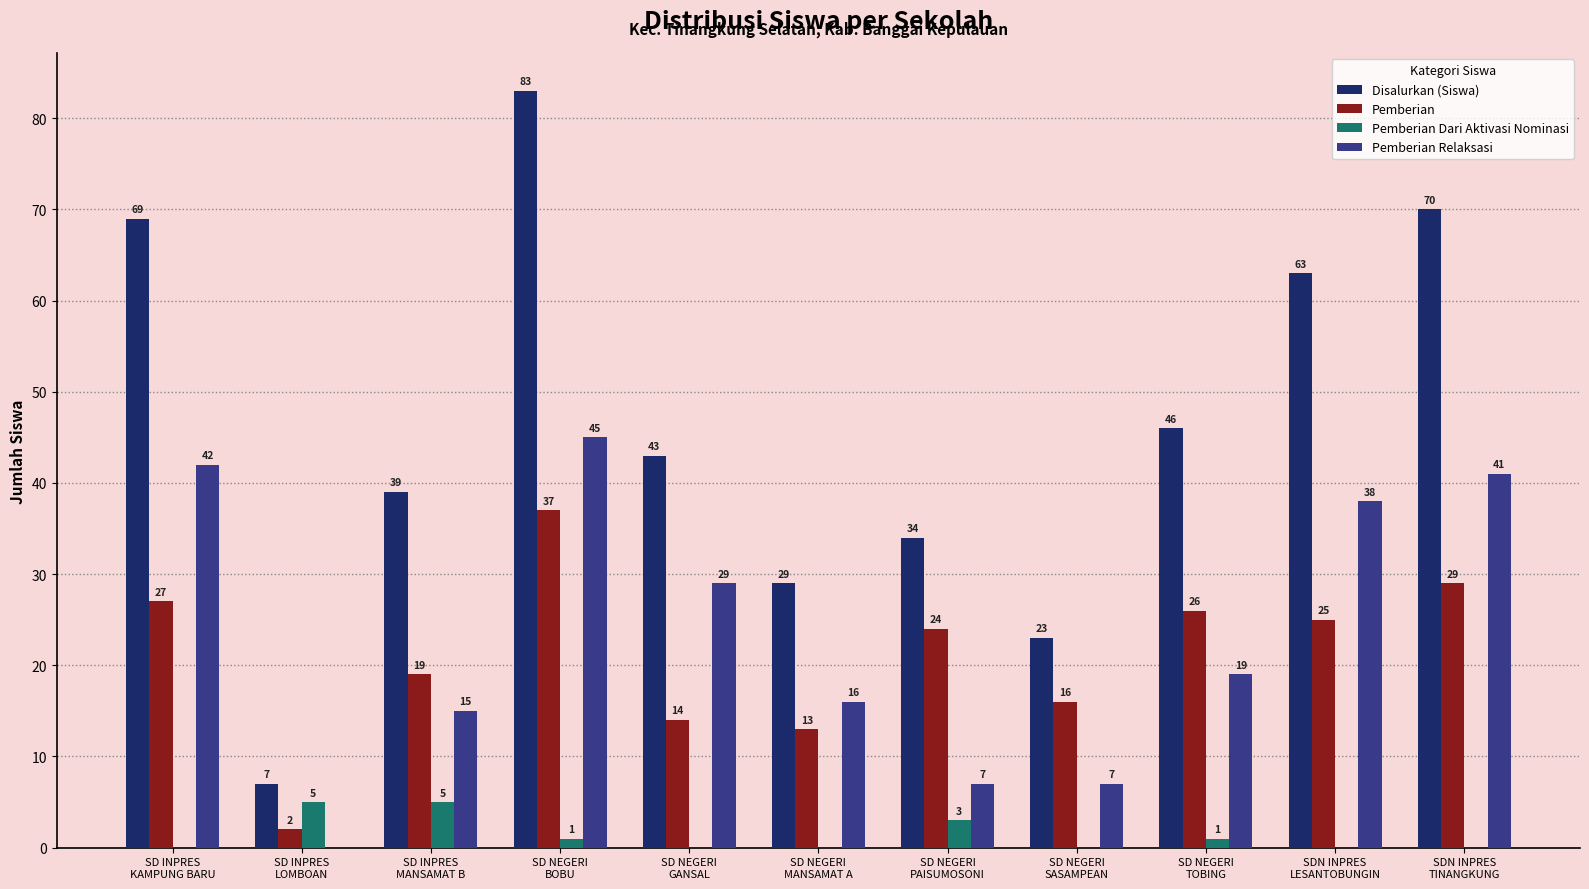

What is the sum of all Pemberian values?

232